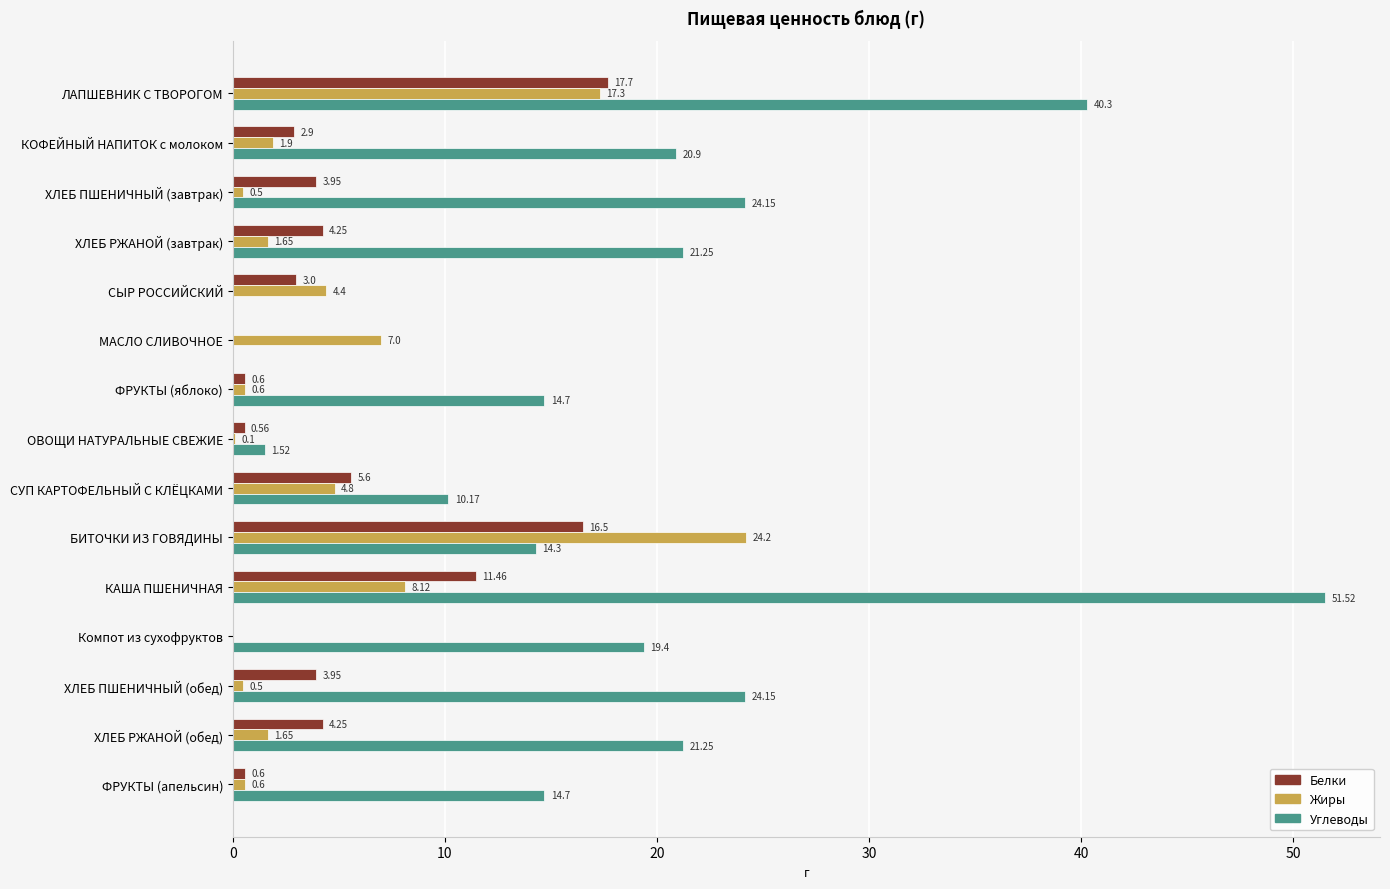

Is the value of Углеводы at ФРУКТЫ (яблоко) greater than the value of Белки at Компот из сухофруктов?

Yes